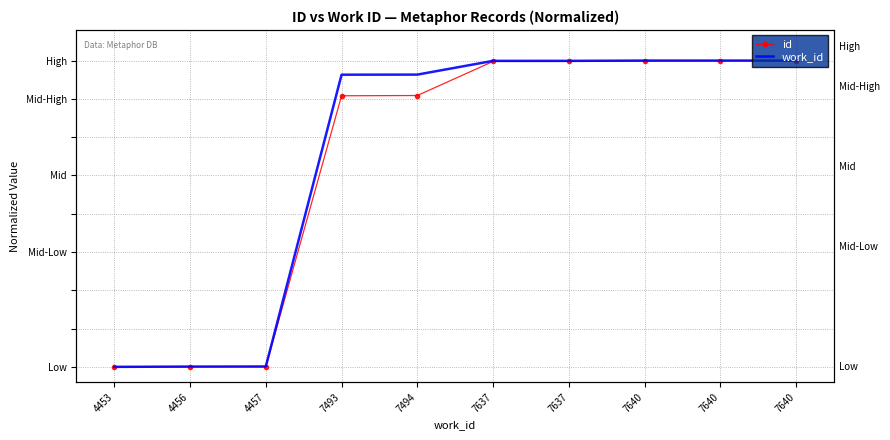

True or false: id and work_id cross at least once.

False